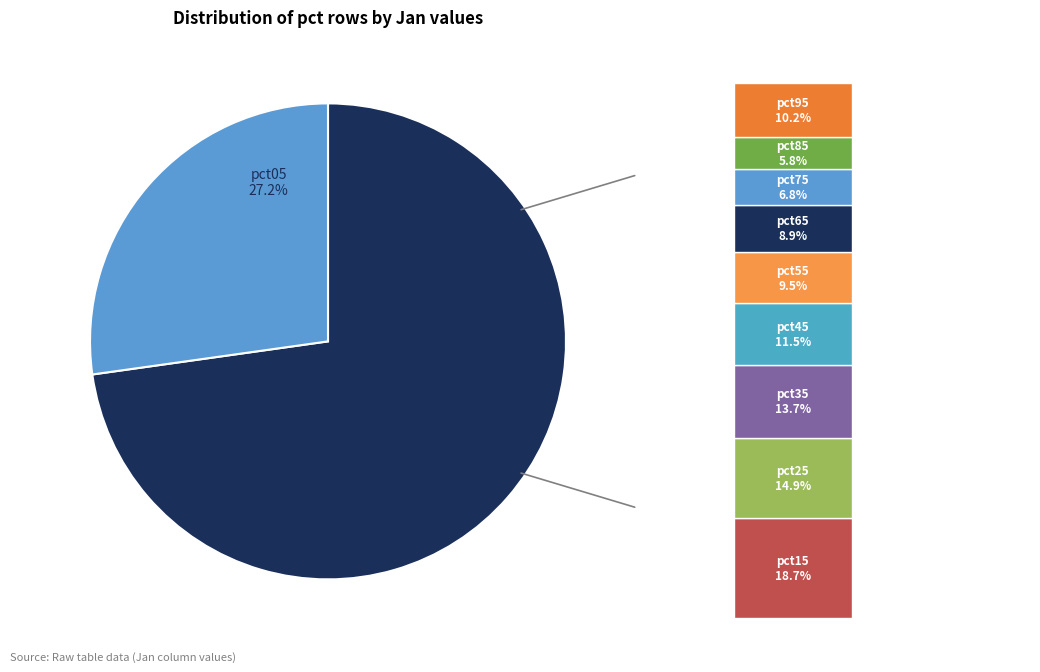

To the nearest percent, what is the combined percentage of pct65 and pct15?

20%